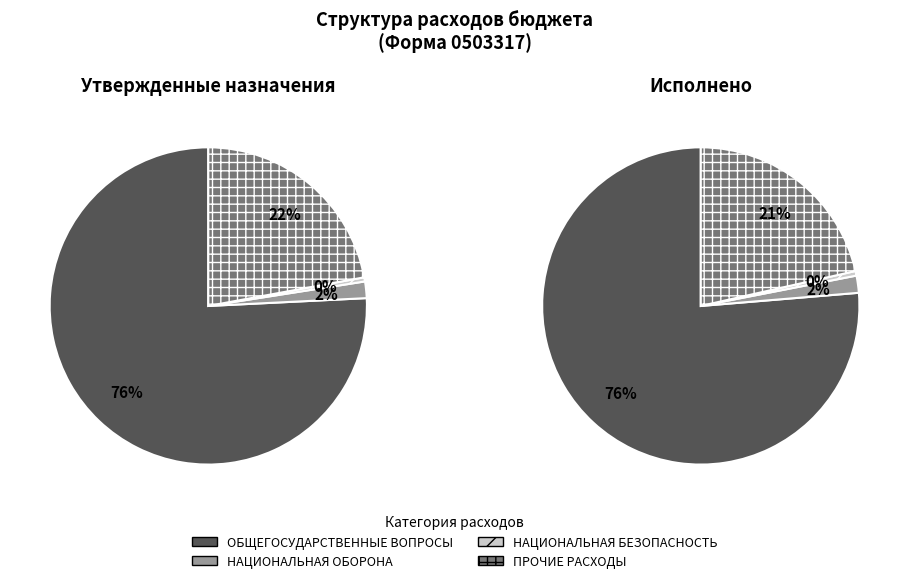

Do ОБЩЕГОСУДАРСТВЕННЫЕ ВОПРОСЫ and НАЦИОНАЛЬНАЯ ЭКОНОМИКА together represent more than half of the pie?

Yes